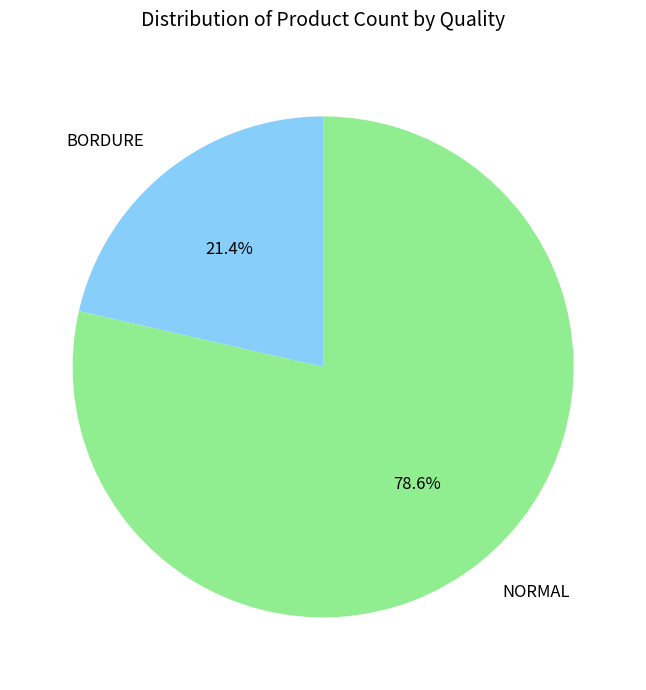

True or false: NORMAL accounts for 69% of the total.

False